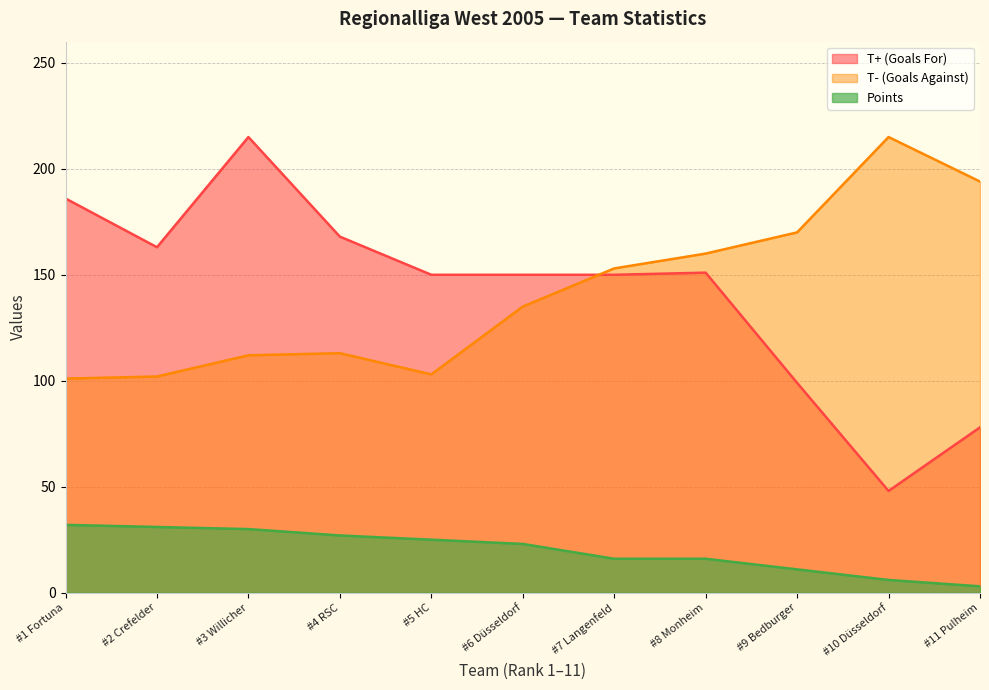

Which series has the largest range (max minus min)?

T+ (Goals For)